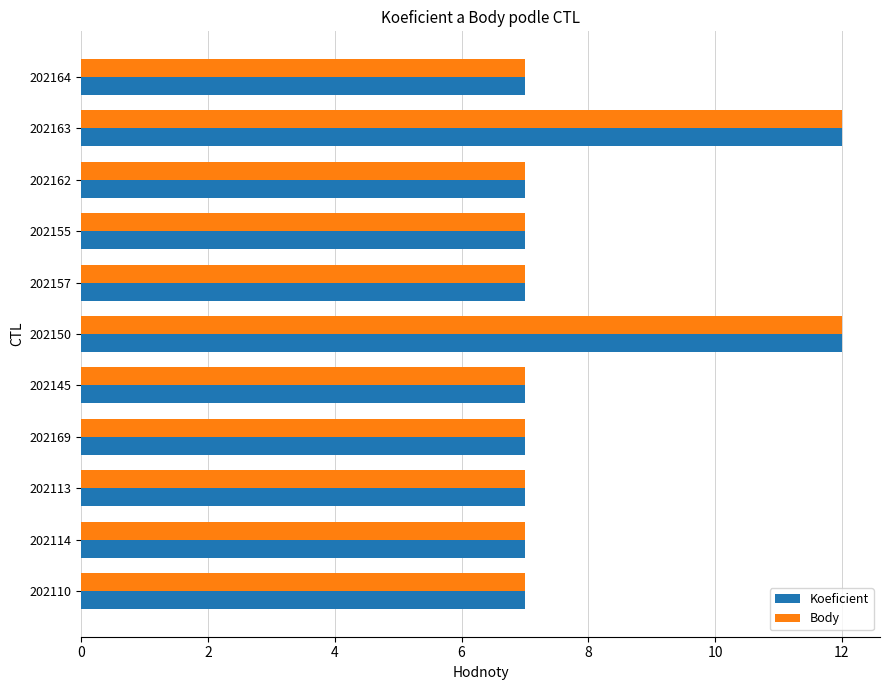

What is the difference between the maximum and minimum values in the Koeficient series?

5